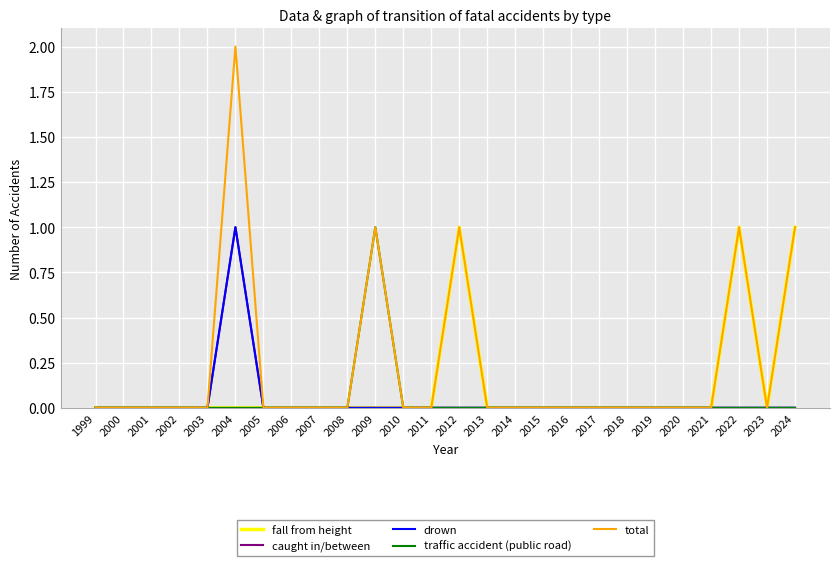

The drown series shows 0 at 2019. True or false?

True